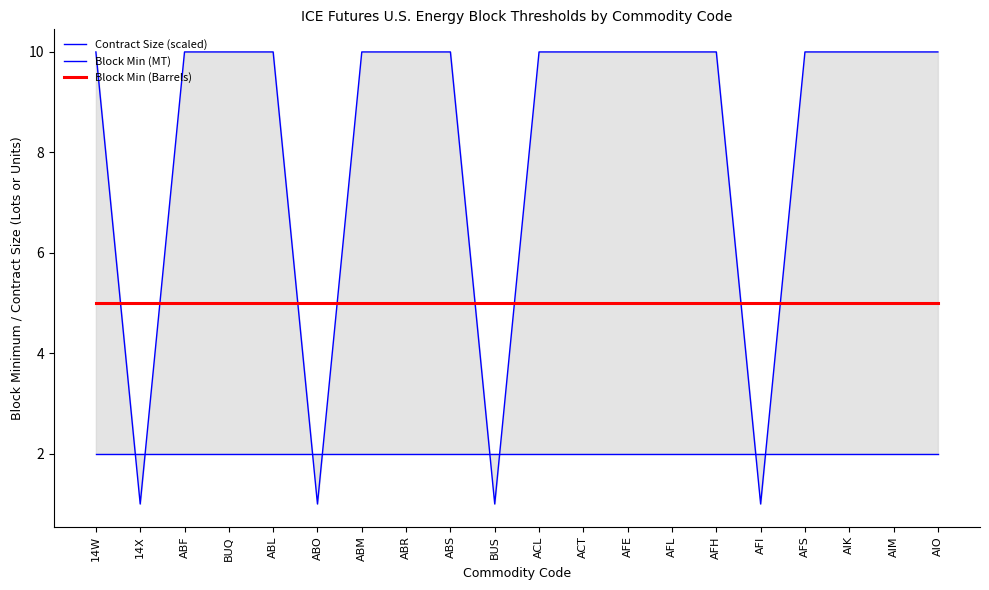

At which label is Block Min (MT) closest to 2?

14W